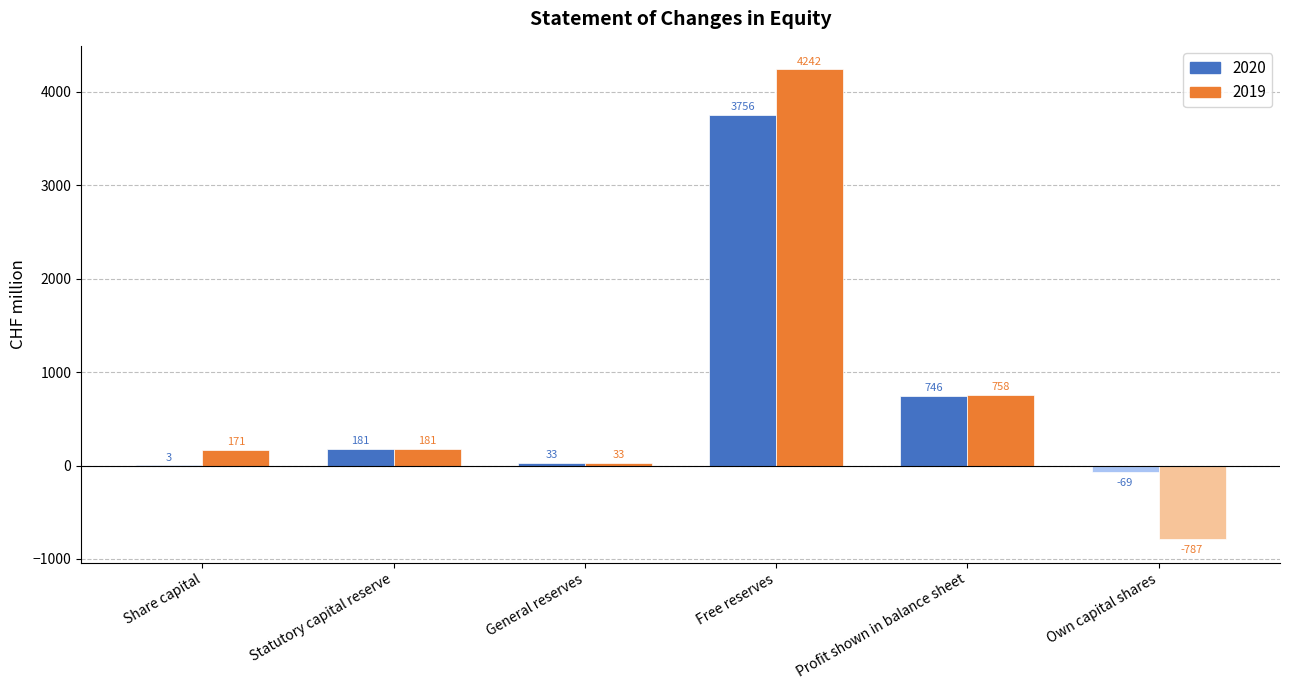

The value of 2019 at Own capital shares is 0. True or false?

True